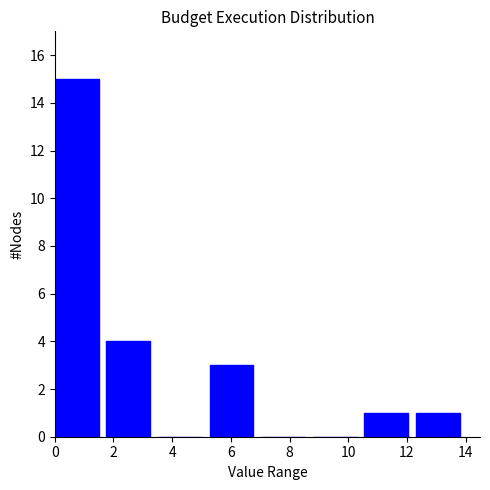

What is the height of the bar covering 12.4 to 14.0 on the x-axis? Neither the bar edges nor the heights are printed on the chart, so give them approximately, as read against the axes.

1